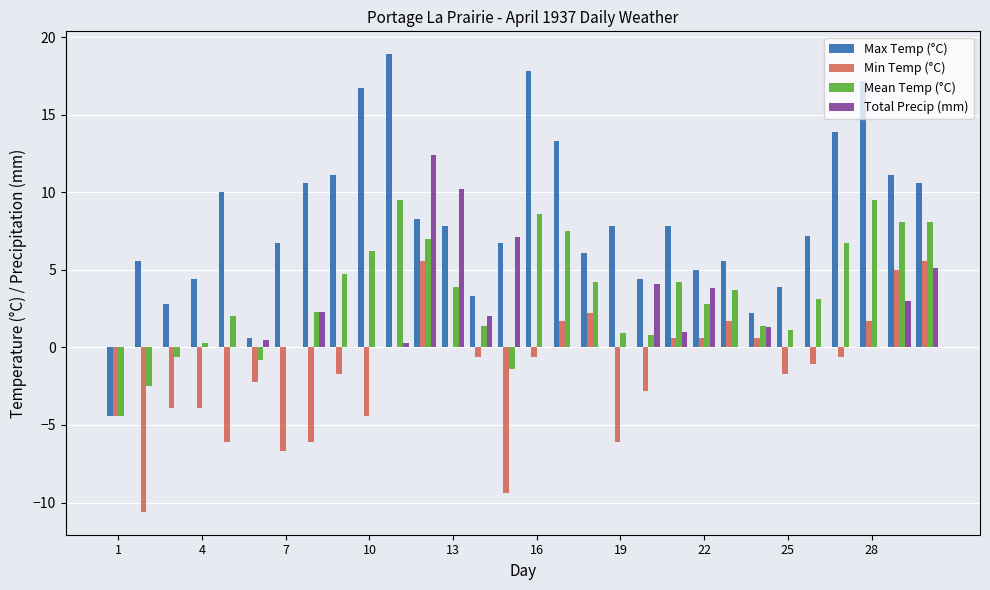

What is the greatest value displayed?

18.9